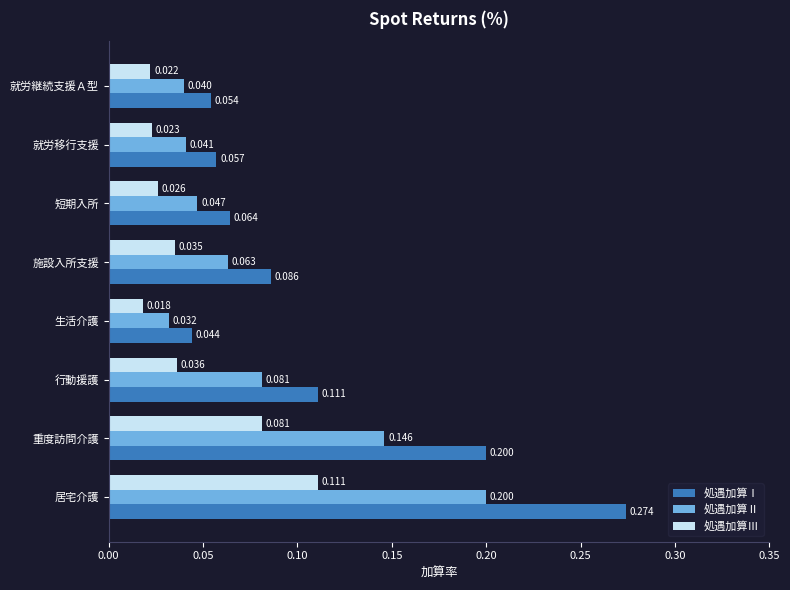

Which category has the highest value in the 処遇加算Ⅲ series?

居宅介護